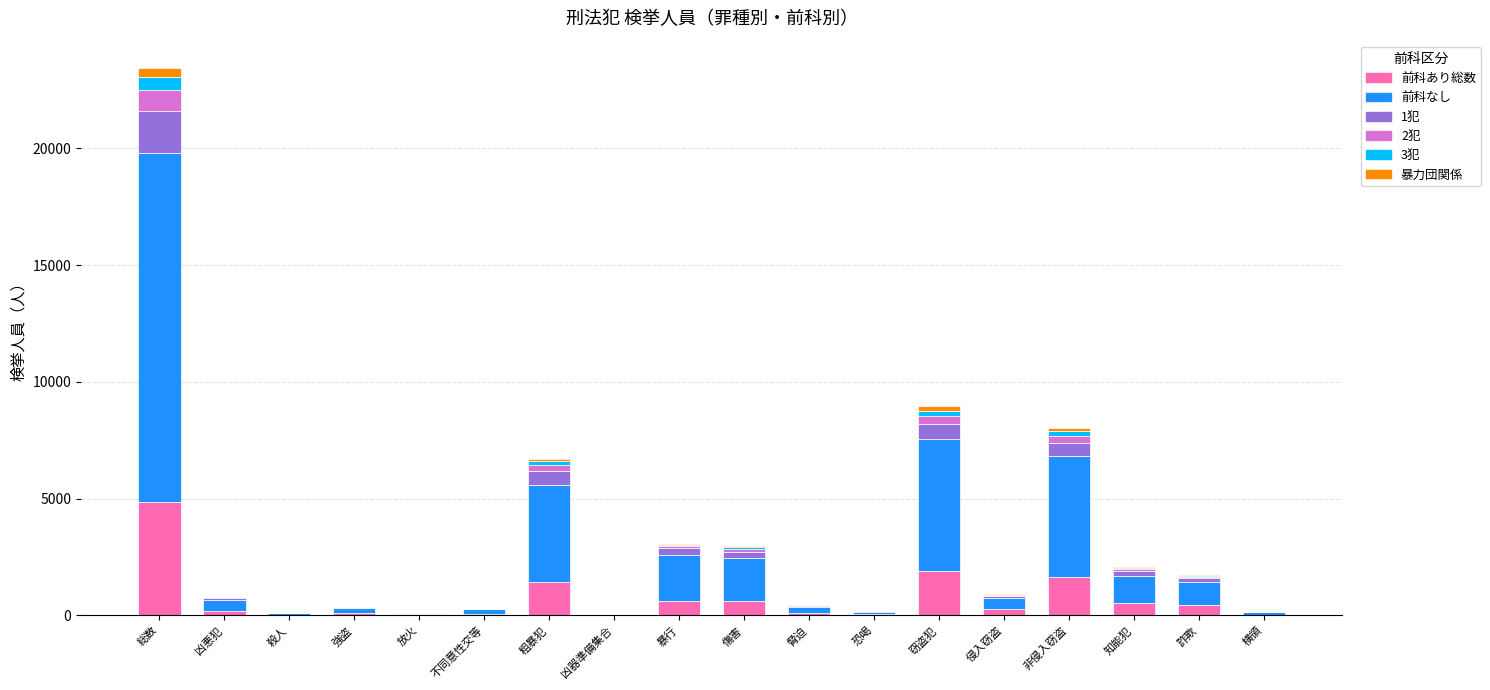

At which category is the sum across all series the highest?

総数